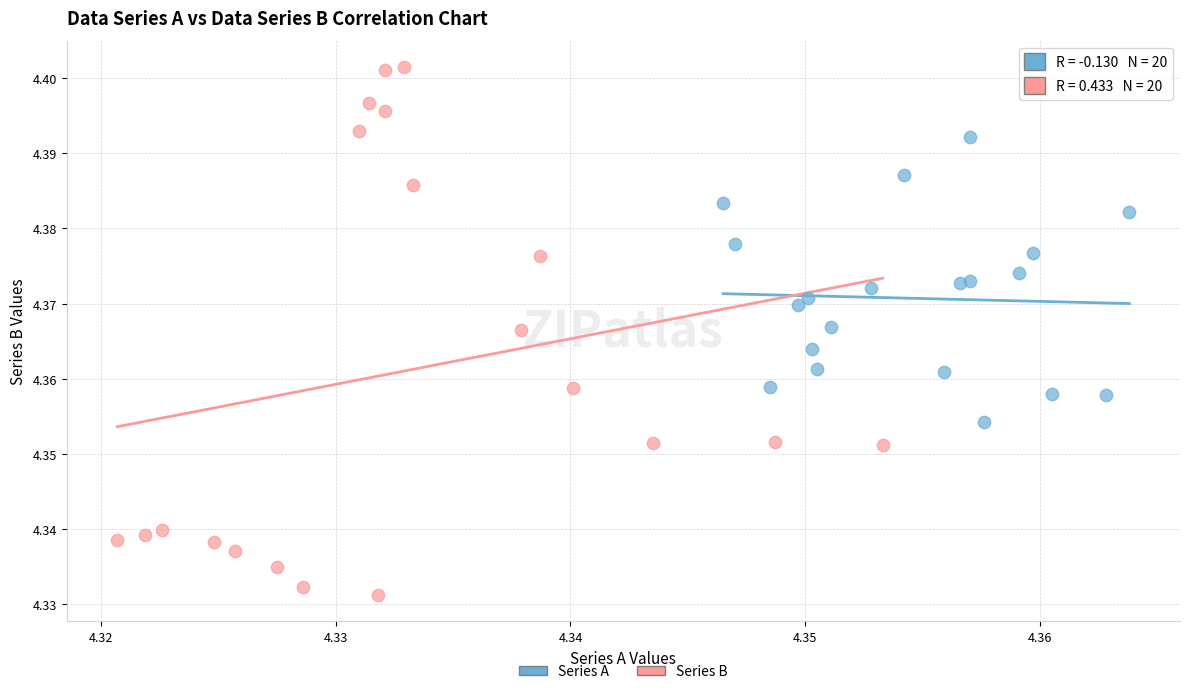

What are all the series names shown in the legend?

Series A, Series B